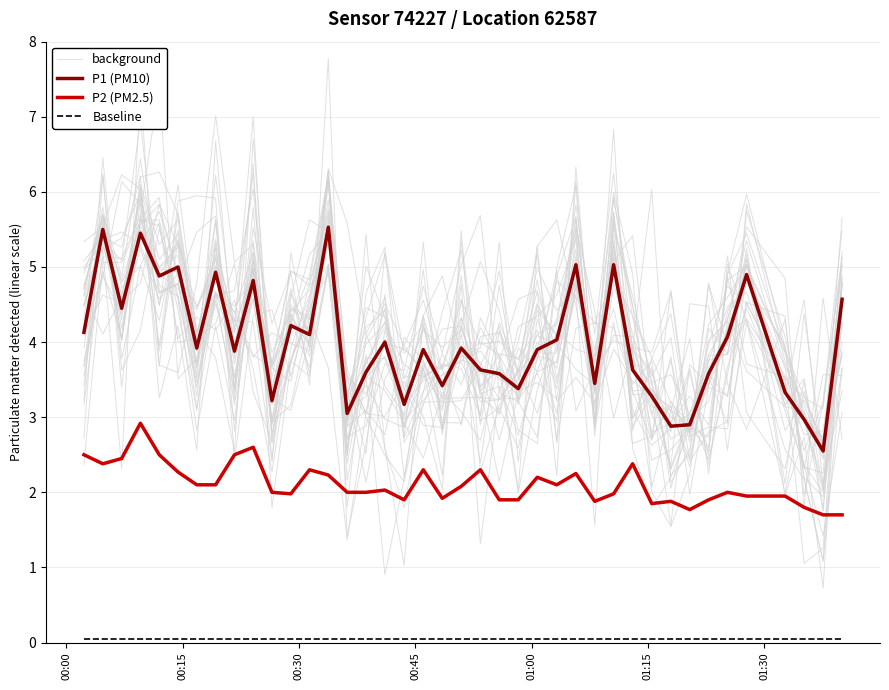

True or false: Baseline has more than 1 interior local peaks.

False